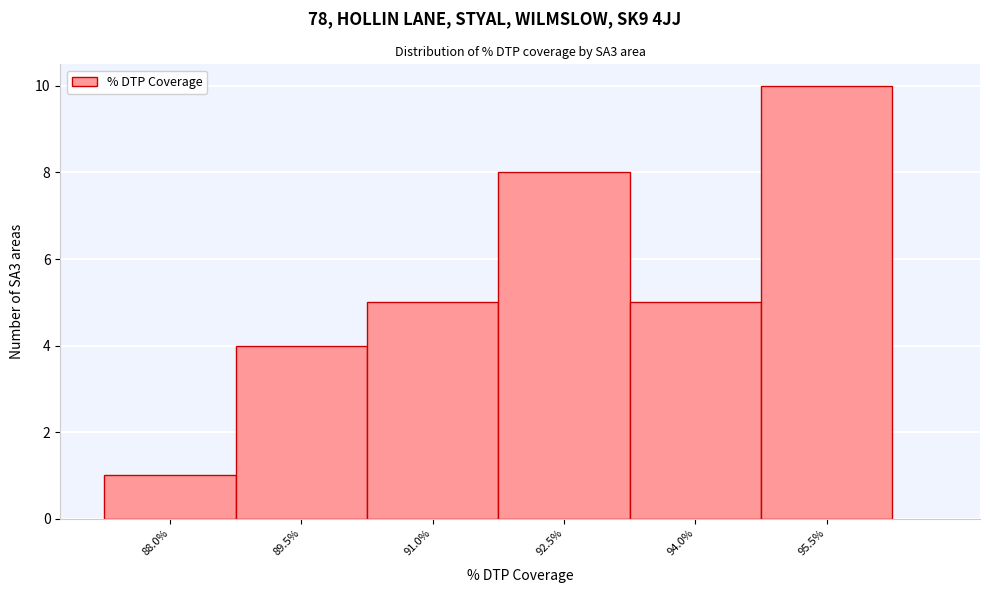

Reading right to left, extract all data points from this chart.

10	5	8	5	4	1